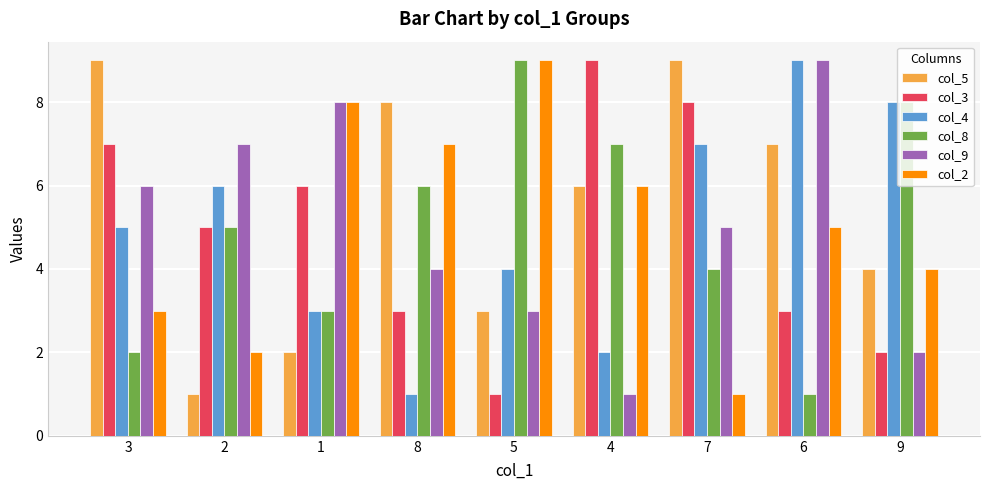

Between 3 and 5, which series saw the biggest shift?

col_8